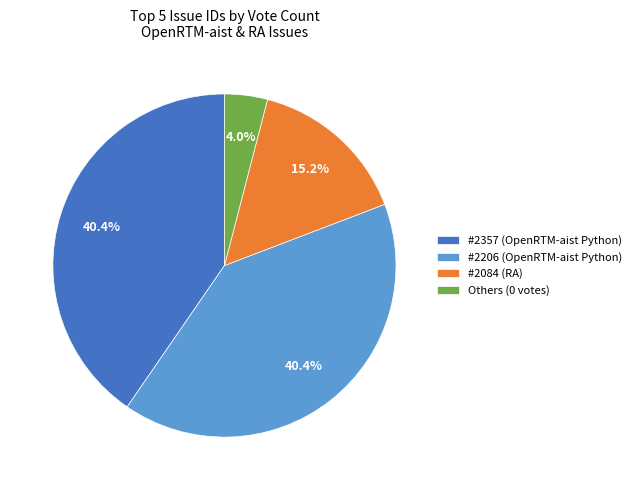

What is the smallest slice in the pie chart?

Others (0 votes)